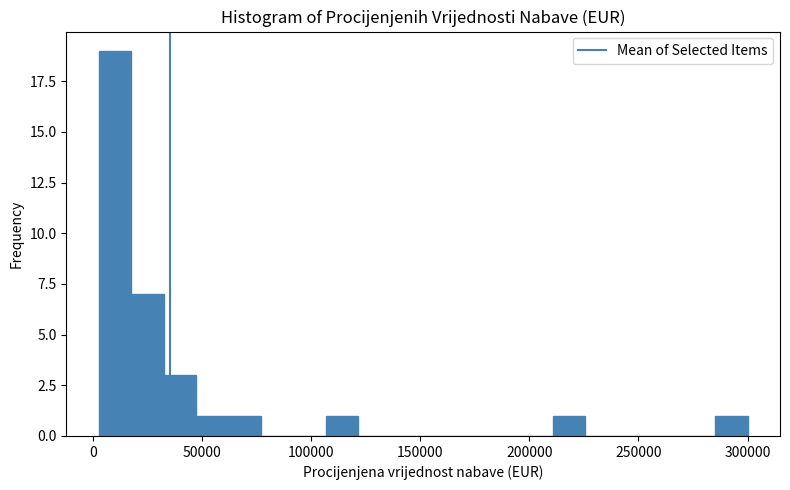

Read against the x-axis, roughly where is the centre of the tallest bar?

10000